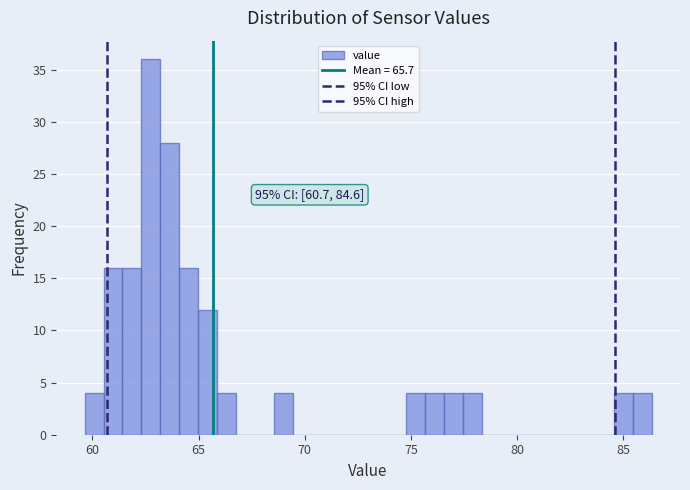

Around what value on the x-axis is the tallest bar? Give the approximate position of its centre, as read against the axis.

62.5